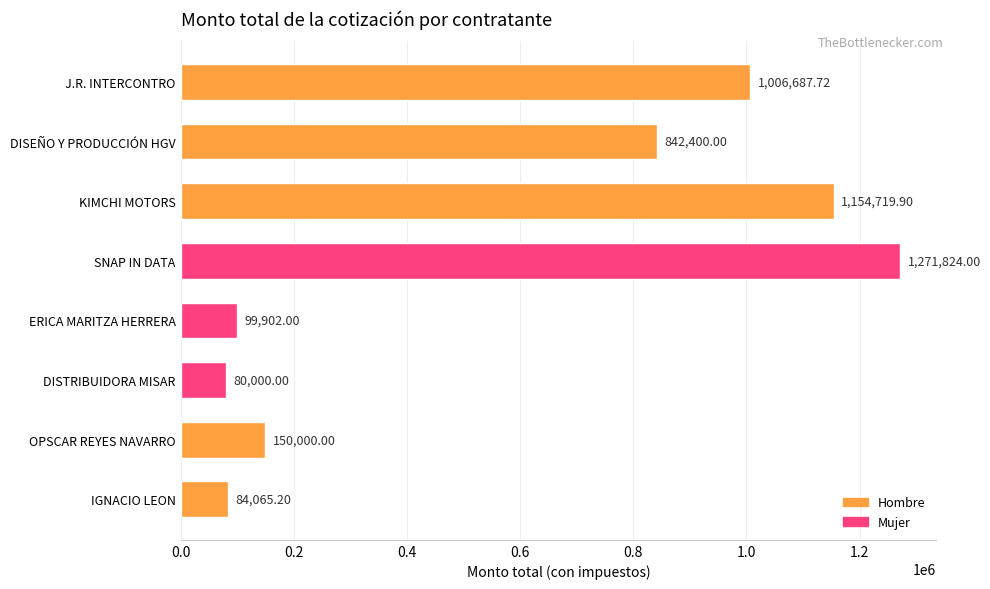

How many bars are there in total?

8